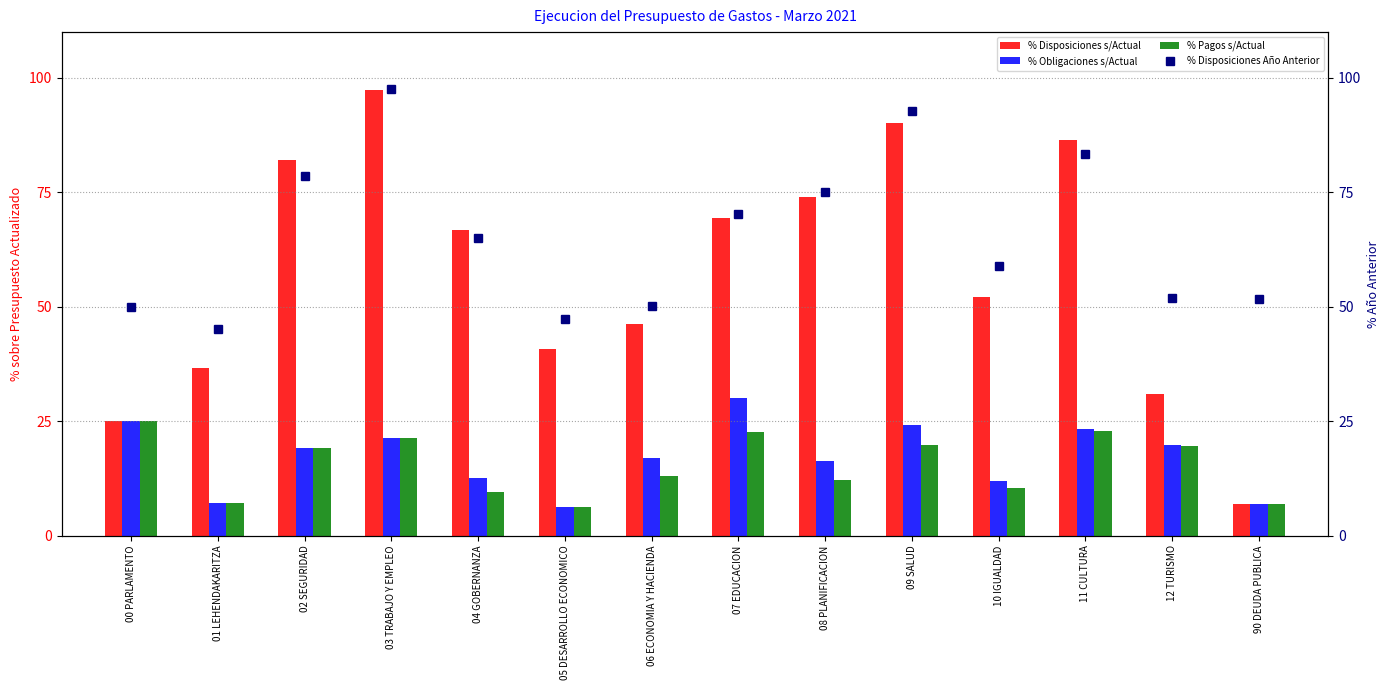

The % Obligaciones s/Actual series shows 21.1 at 04 GOBERNANZA. True or false?

False